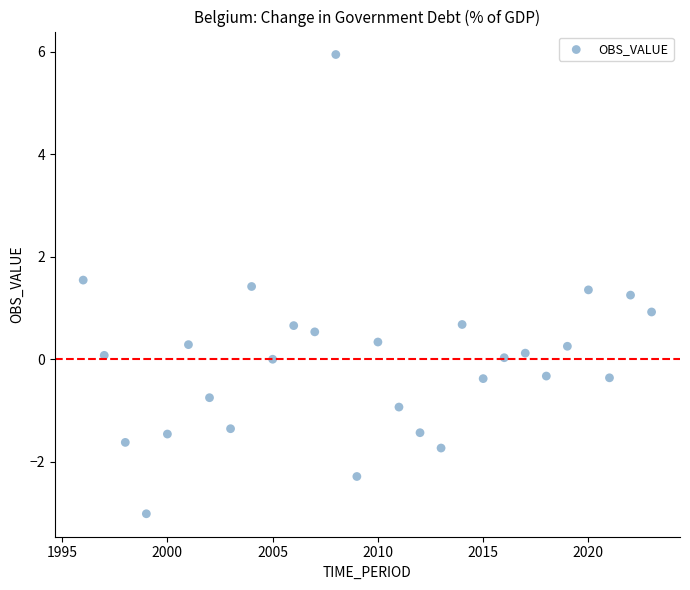

What is the range of Y values (max minus min)?

9.0